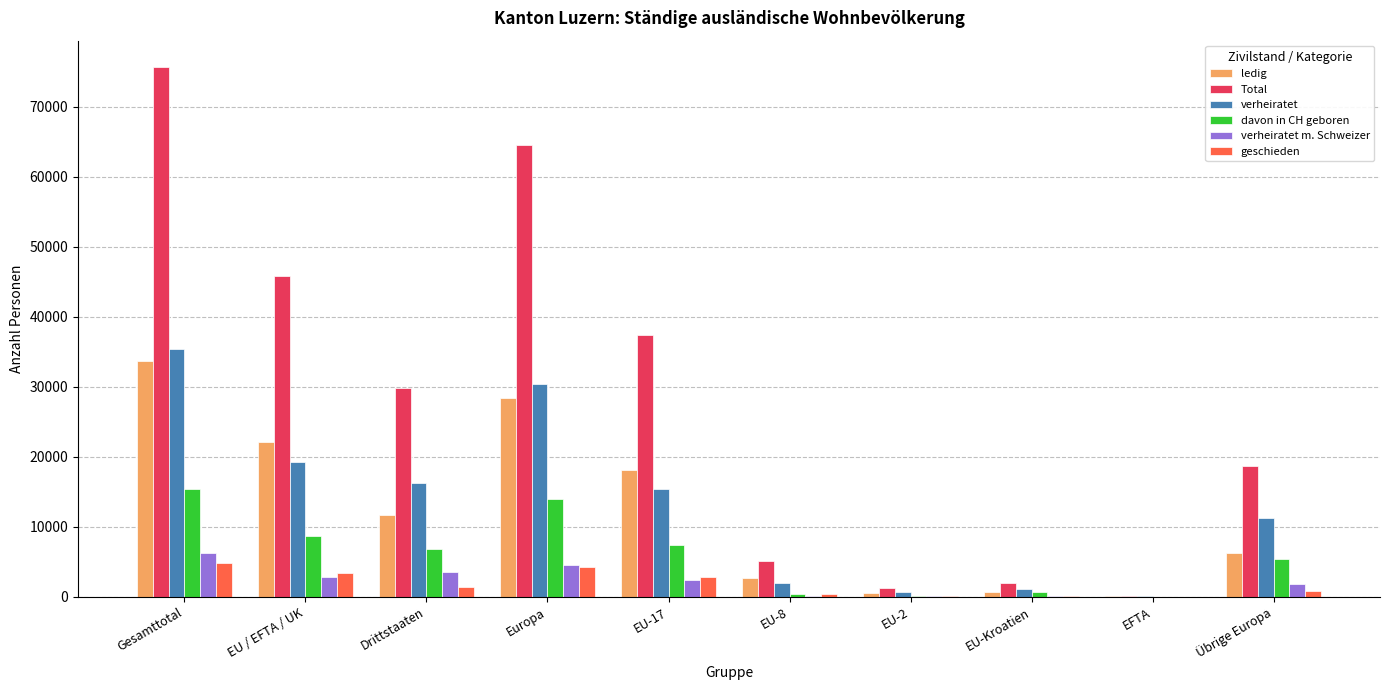

Which series has the widest spread of values?

Total